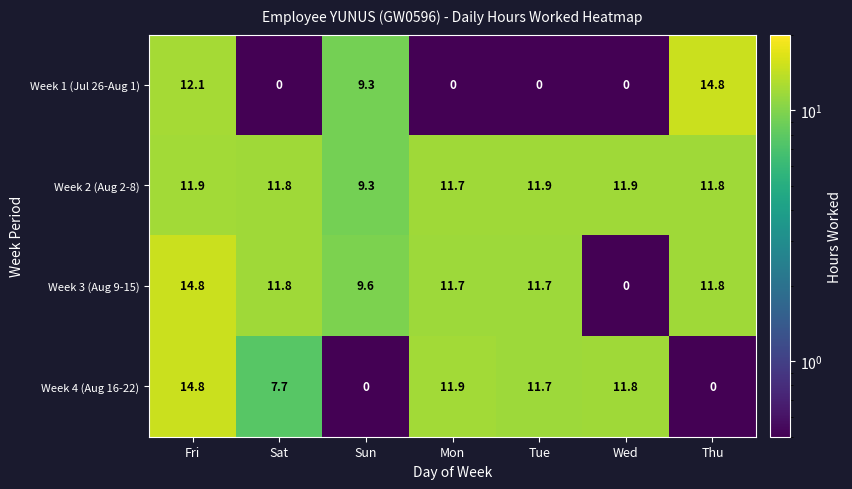

Between Sat and Tue, which series saw the biggest shift?

Week 4 (Aug 16-22)